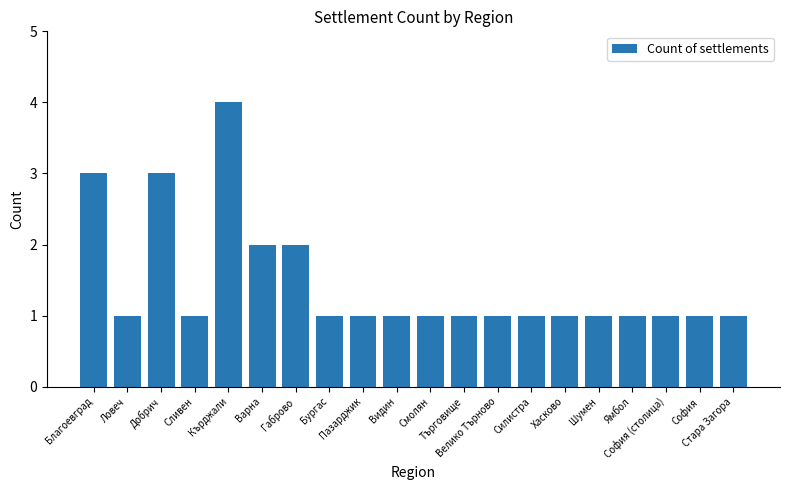

What is the label of the 8th bar from the left?

Бургас